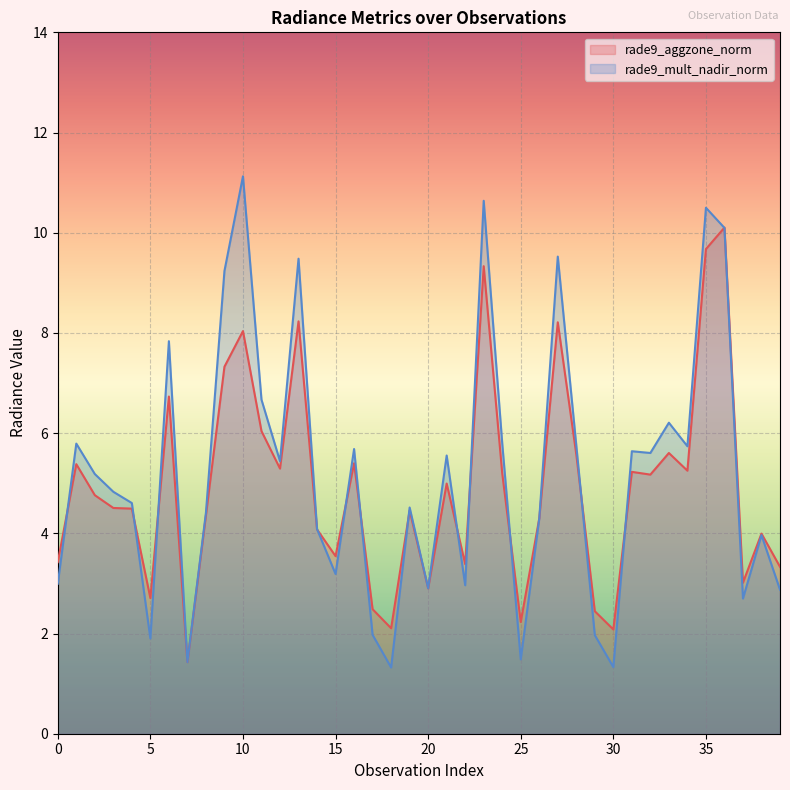

What is the highest value of the rade9_mult_nadir_norm series?

11.1